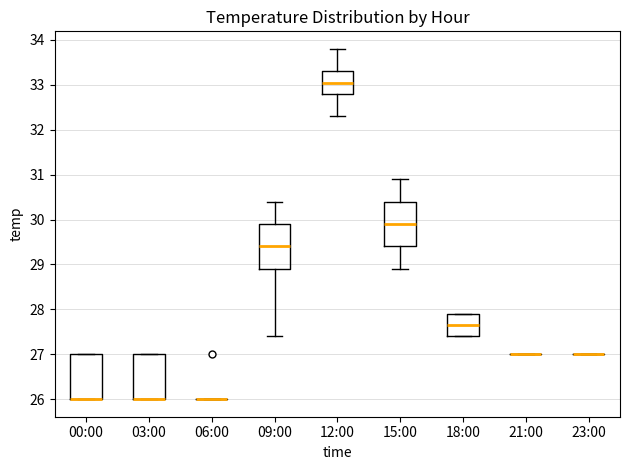

Reading left to right, read every box against the y-axis: the position of its median line, the range the box covers, and the ends of its whiskers. The values are not printed on the chart, so give them approximately, as read against the axis.

00:00: median 26.0 (drawn on the box's lower edge), box 26.0 to 27.0, whiskers 26.0 to 27.0
03:00: median 26.0 (drawn on the box's lower edge), box 26.0 to 27.0, whiskers 26.0 to 27.0
06:00: box collapsed to a line at 26.0, whiskers 26.0 to 26.0
09:00: median 29.4, box 28.9 to 29.9, whiskers 27.4 to 30.4
12:00: median 33.1, box 32.8 to 33.3, whiskers 32.3 to 33.8
15:00: median 29.9, box 29.4 to 30.4, whiskers 28.9 to 30.9
18:00: median 27.7, box 27.4 to 27.9, whiskers 27.4 to 27.9
21:00: box collapsed to a line at 27.0, whiskers 27.0 to 27.0
23:00: box collapsed to a line at 27.0, whiskers 27.0 to 27.0